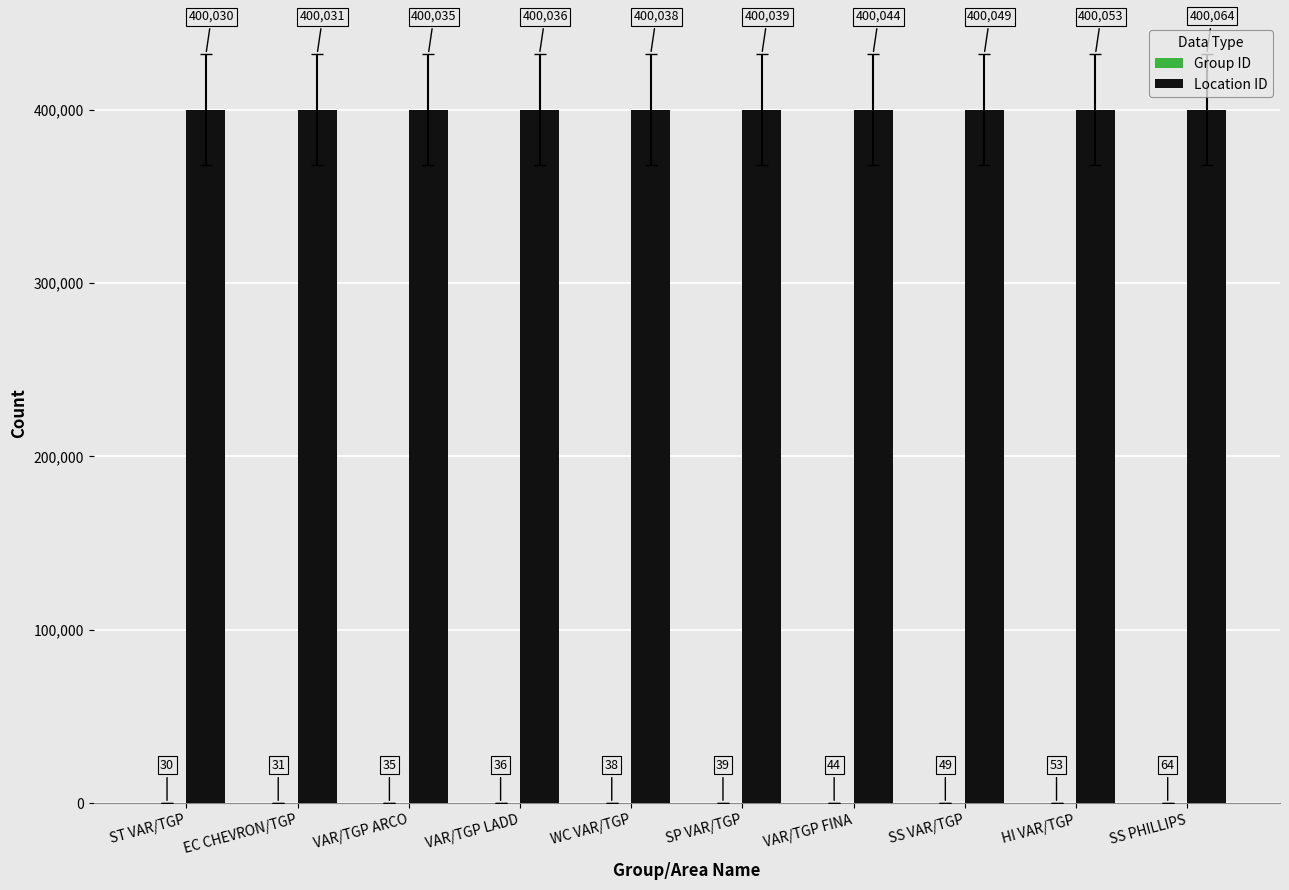

What is the total value across all series at VAR/TGP LADD?

400072